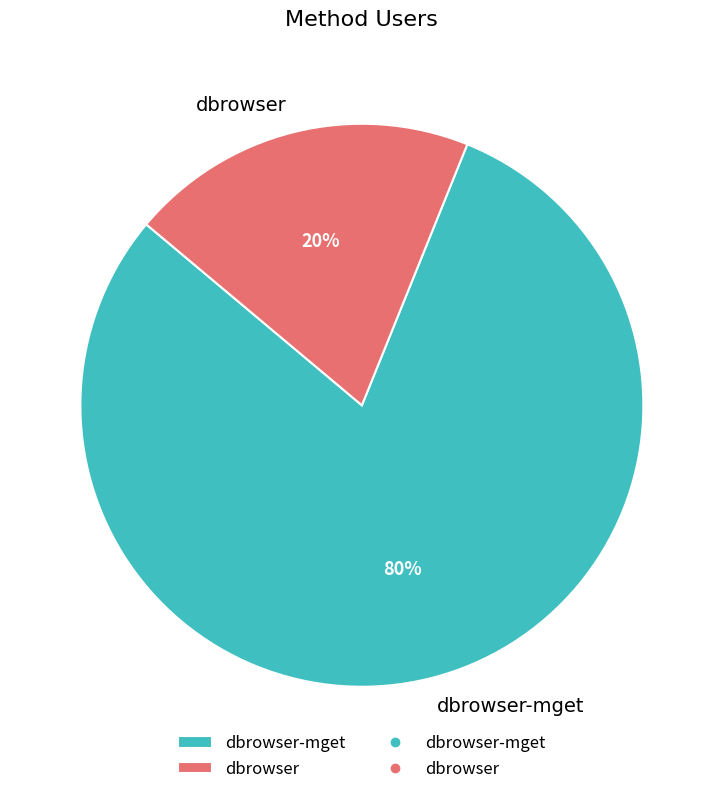

Do dbrowser and dbrowser-mget together represent more than half of the pie?

Yes